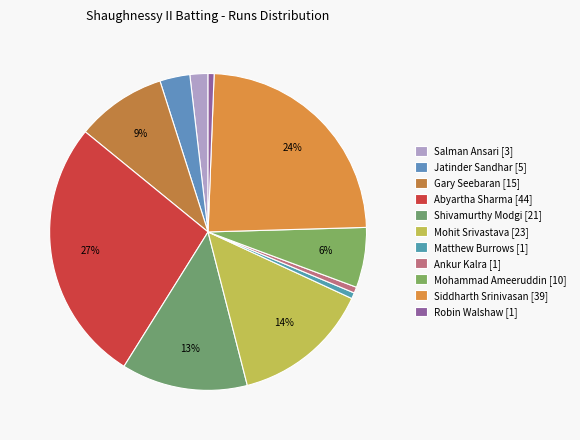

Which category has the smallest portion of the pie?

Matthew Burrows